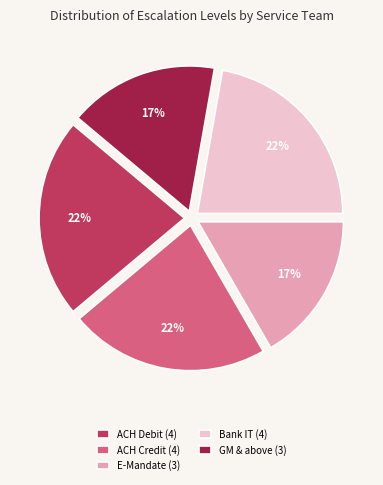

How many slices are in this pie chart?

5